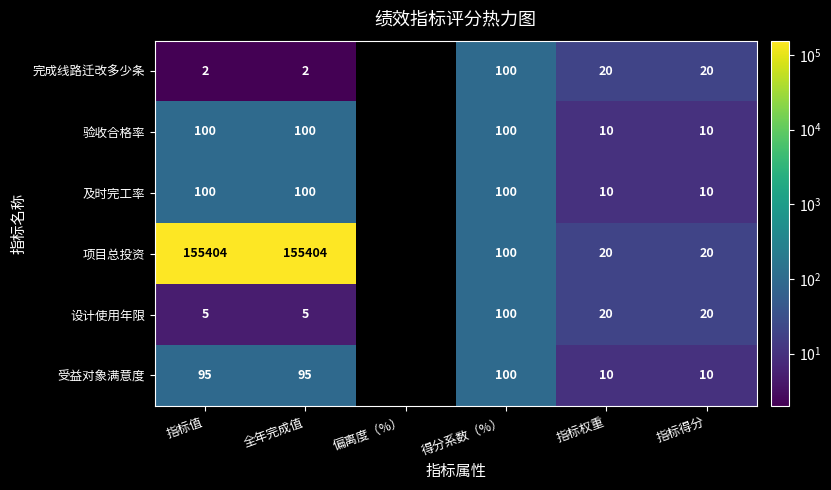

Is it true that 完成线路迁改多少条 equals 2 at 指标值?

True